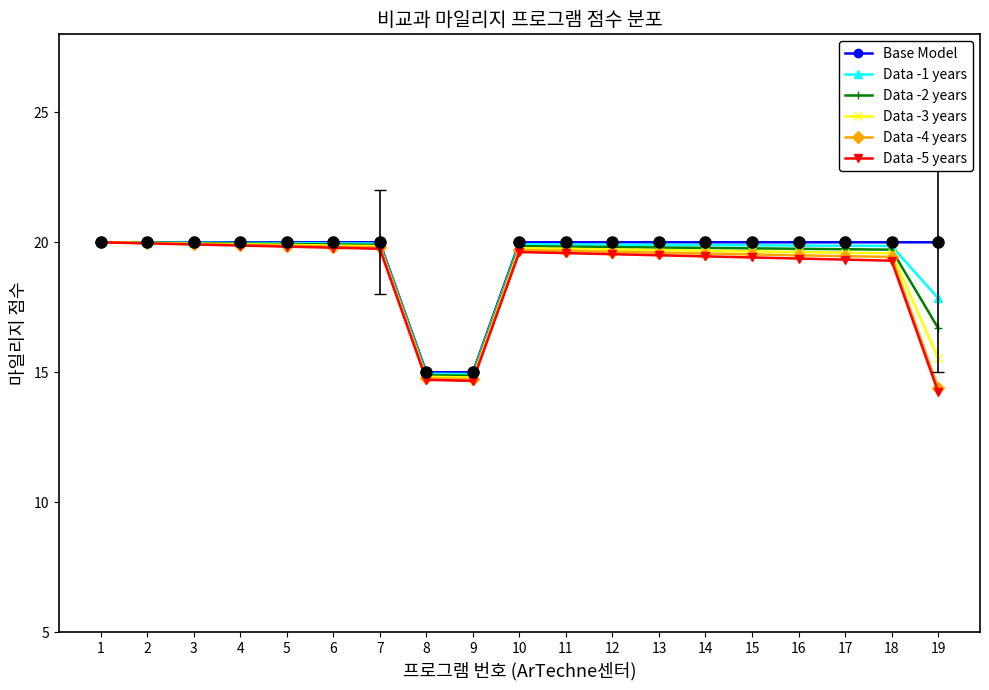

Is it true that Data -1 years equals 23.5 at 8?

False